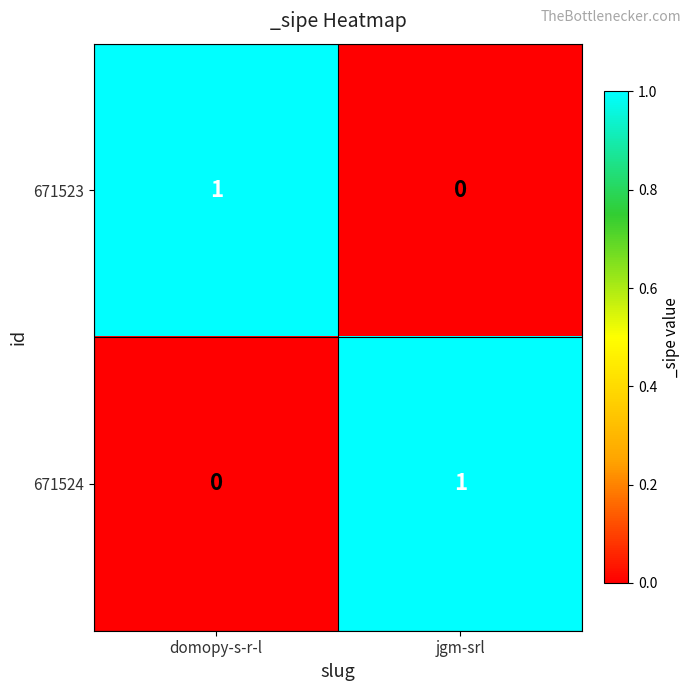

List the labels in order of 671523 value, largest first.

domopy-s-r-l, jgm-srl